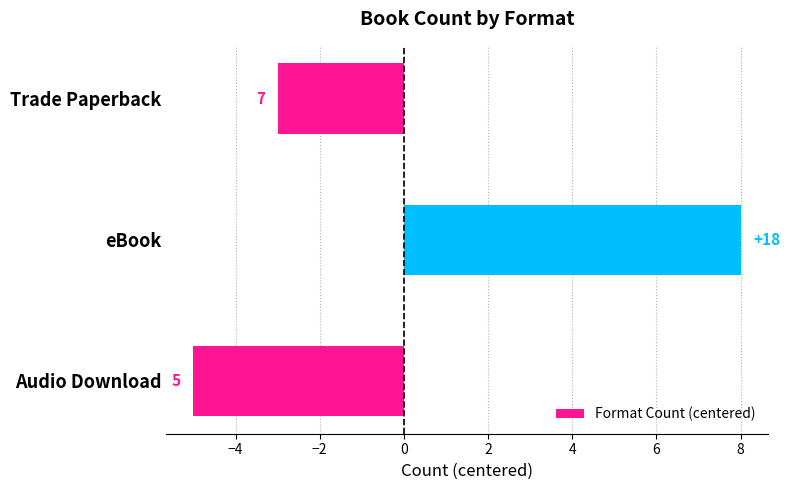

Does the chart contain any negative values?

Yes